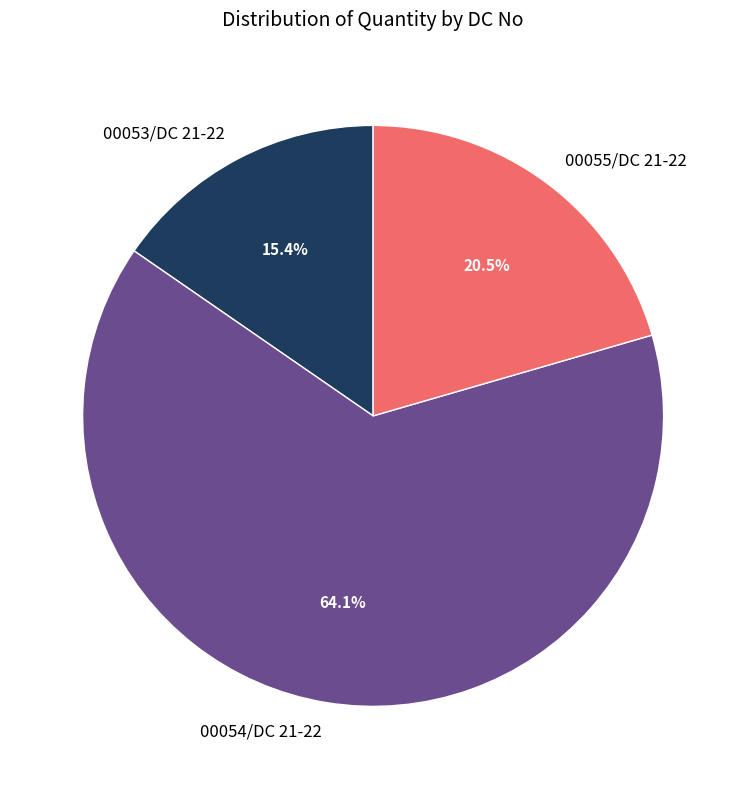

To the nearest percent, what is the average slice percentage?

33%